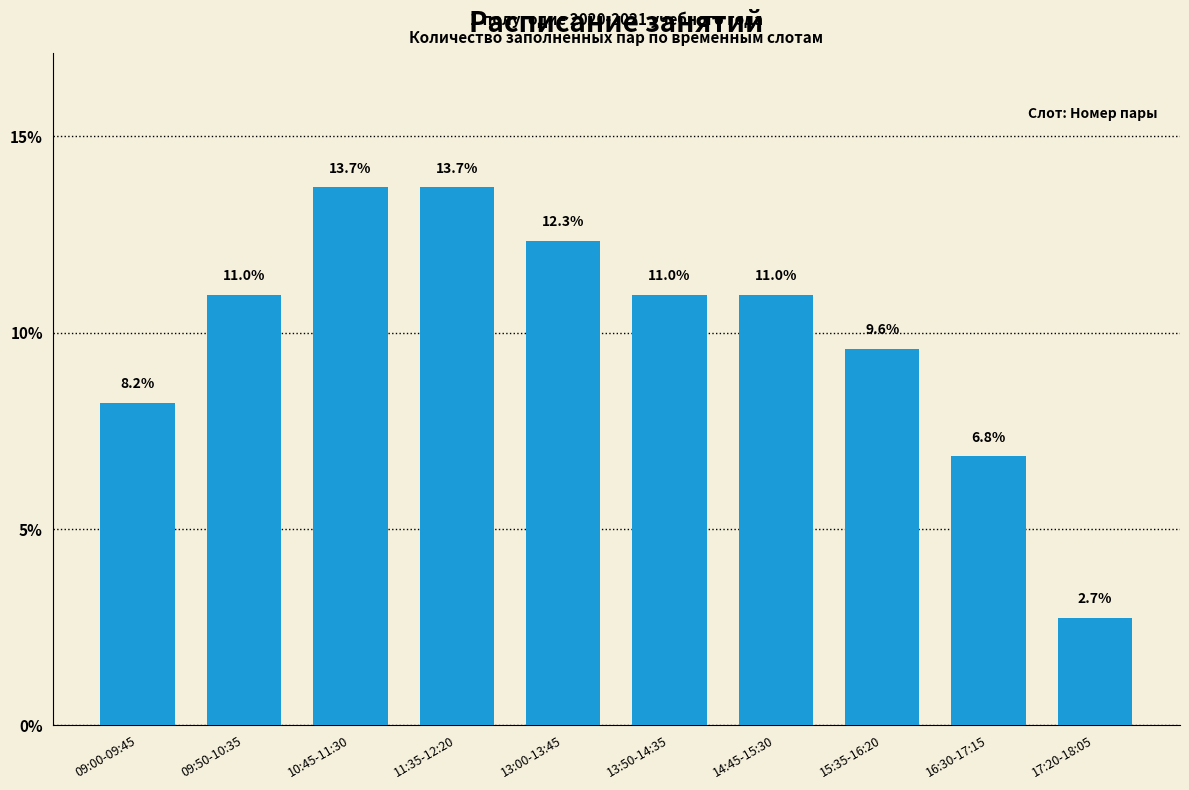

What is the average value?

10.0